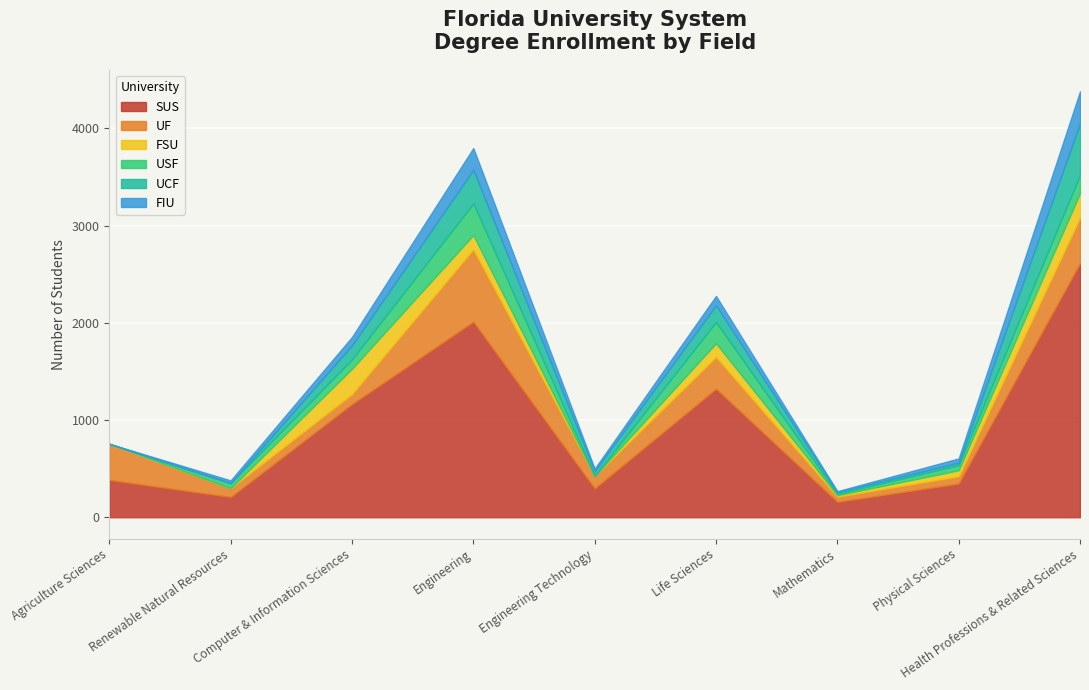

Rank the categories by SUS value from lowest to highest.

Mathematics, Renewable Natural Resources, Engineering Technology, Physical Sciences, Agriculture Sciences, Computer & Information Sciences, Life Sciences, Engineering, Health Professions & Related Sciences